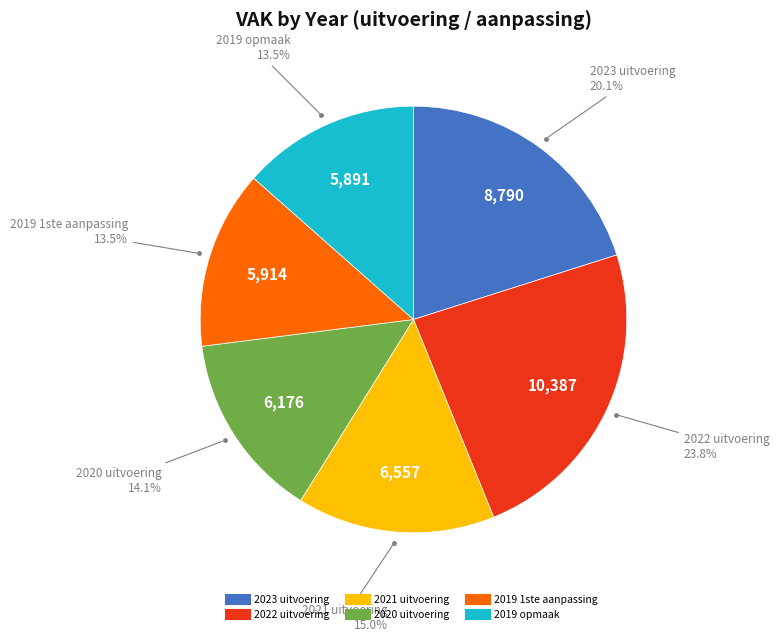

Which has a higher value, 2022 uitvoering or 2023 uitvoering?

2022 uitvoering